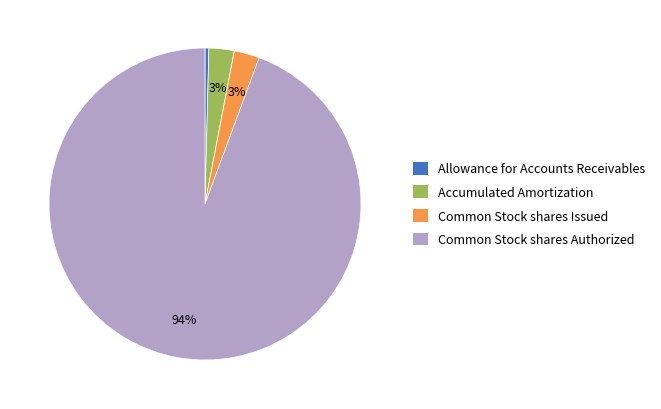

What is the smallest slice in the pie chart?

Allowance for Accounts Receivables